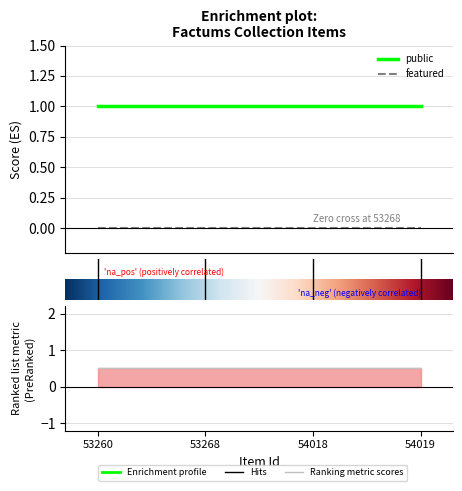

What is the total value across all series at 53268?

1